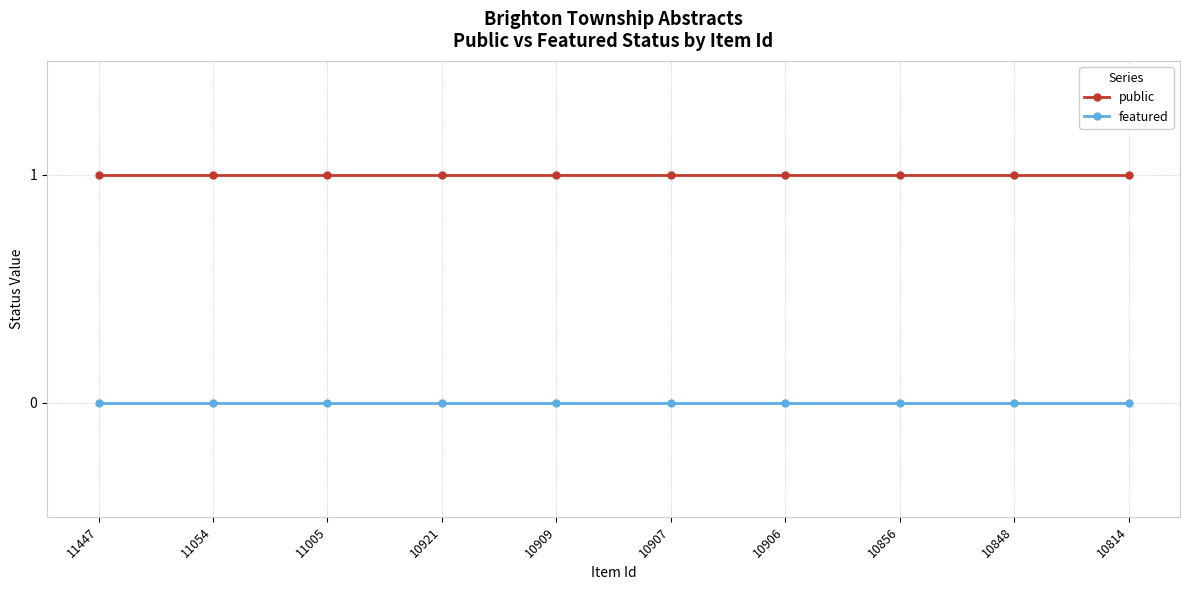

List the series in order of their peak value, highest first.

public, featured